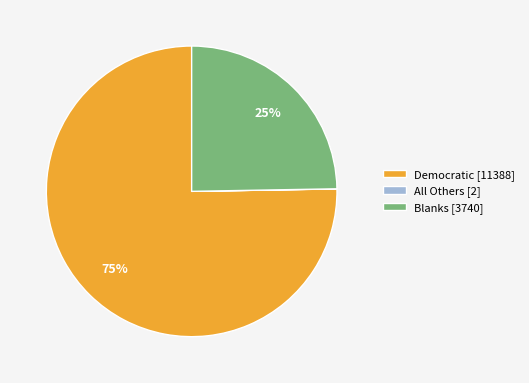

Is there any slice that represents more than half of the pie?

Yes